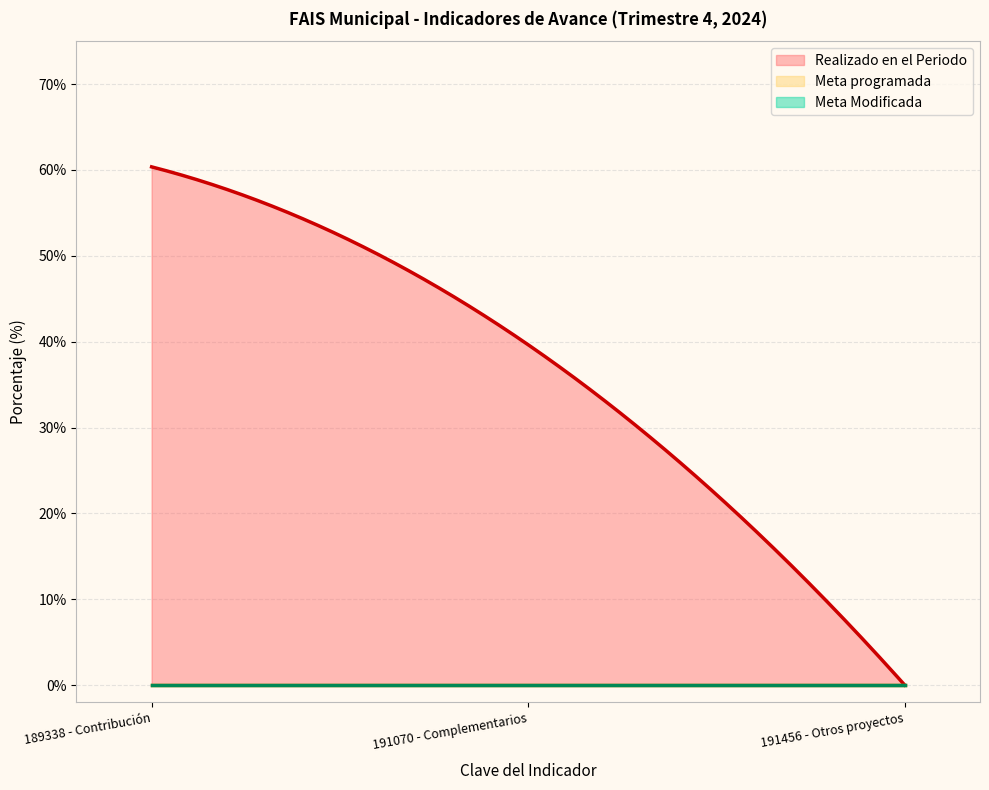

True or false: Realizado en el Periodo has a value of 60.4 at 189338 - Contribución.

True